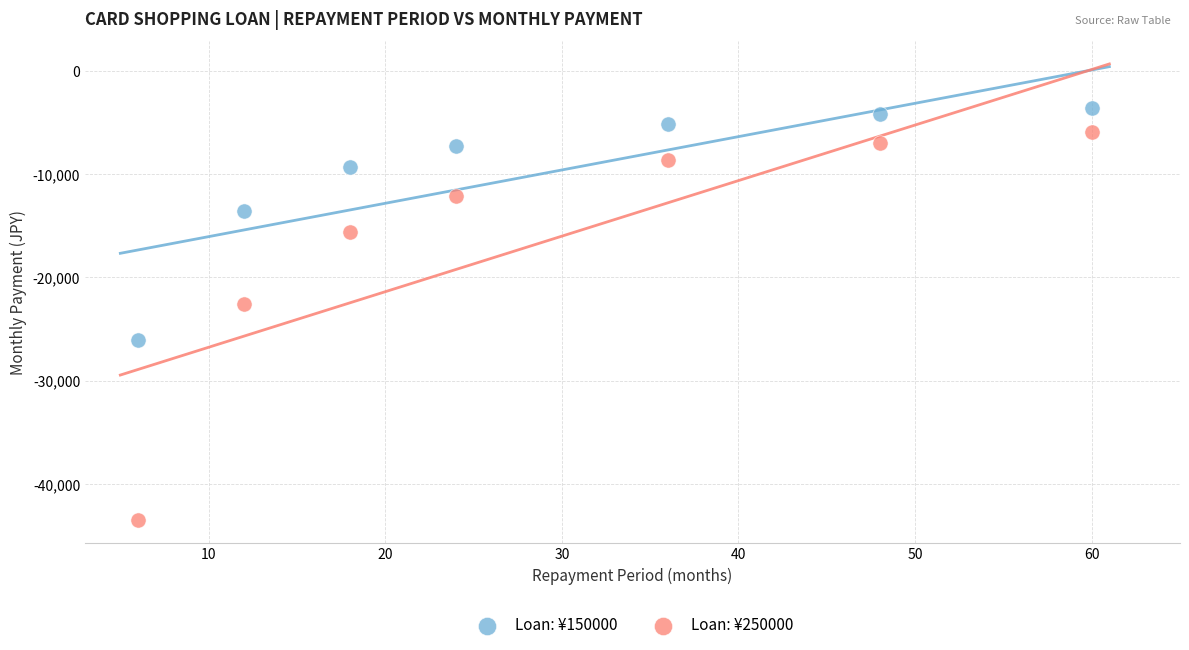

Which series reaches the minimum Y coordinate?

Loan: ¥250000